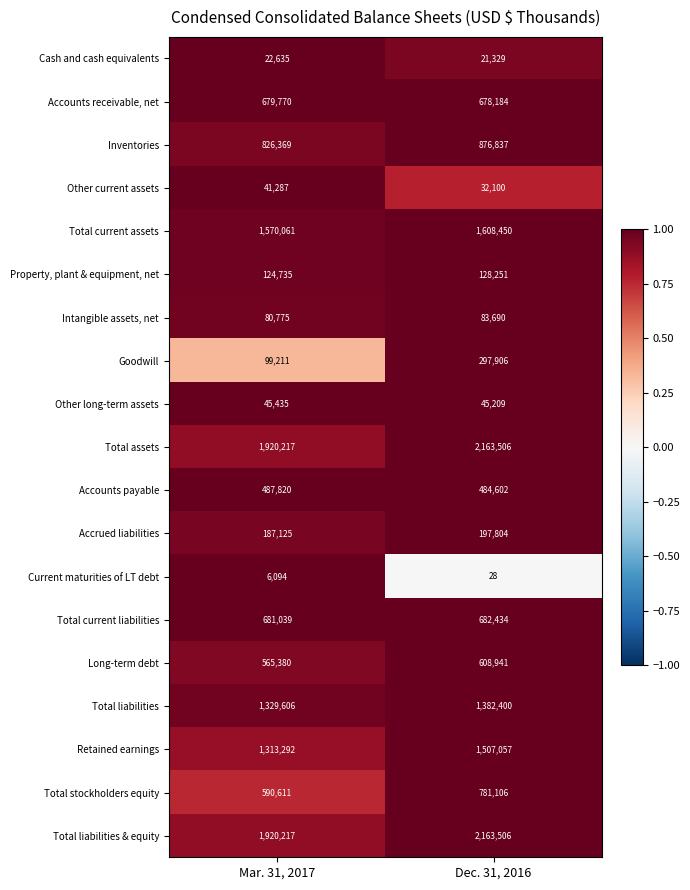

Which category has the lowest value in the Other long-term assets series?

Dec. 31, 2016